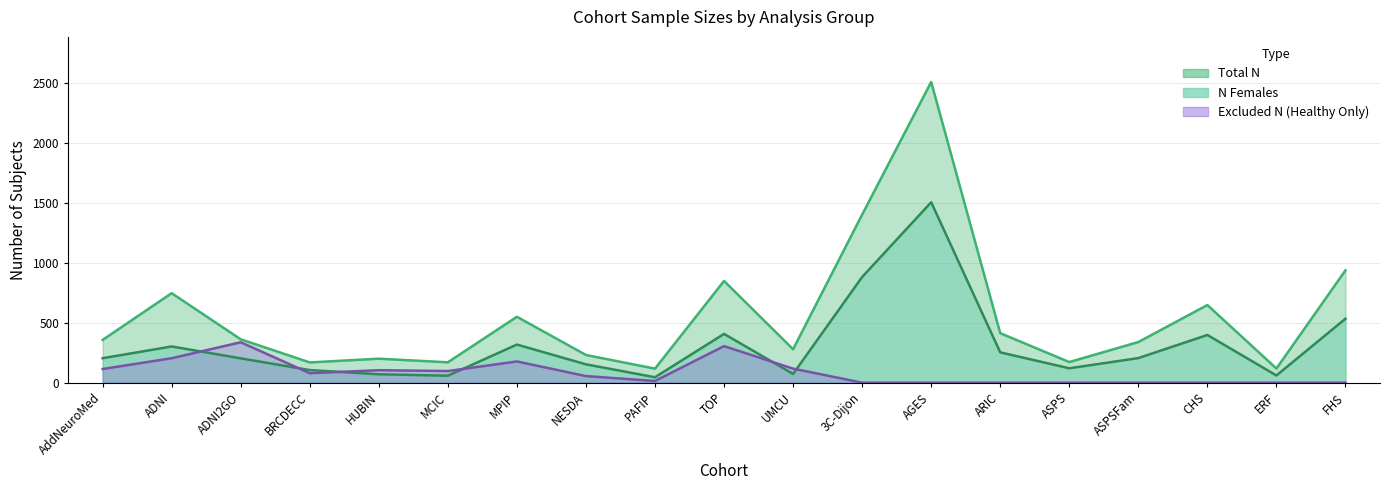

What is the difference between the highest and lowest values at FHS?

938